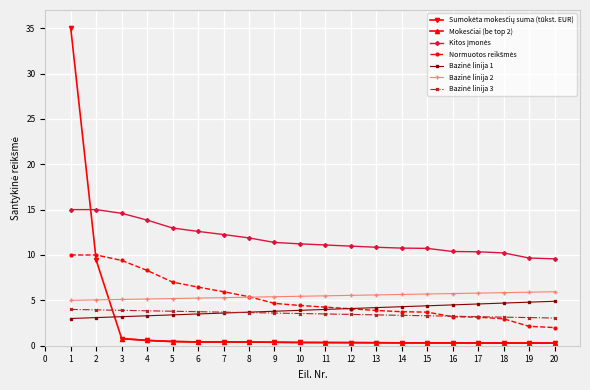

What is the average value?

2.6